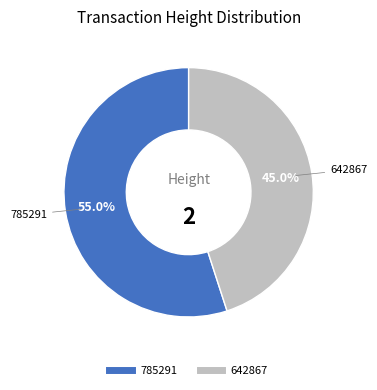

Approximately how many times larger is the value at 785291 compared to 642867?

1.2